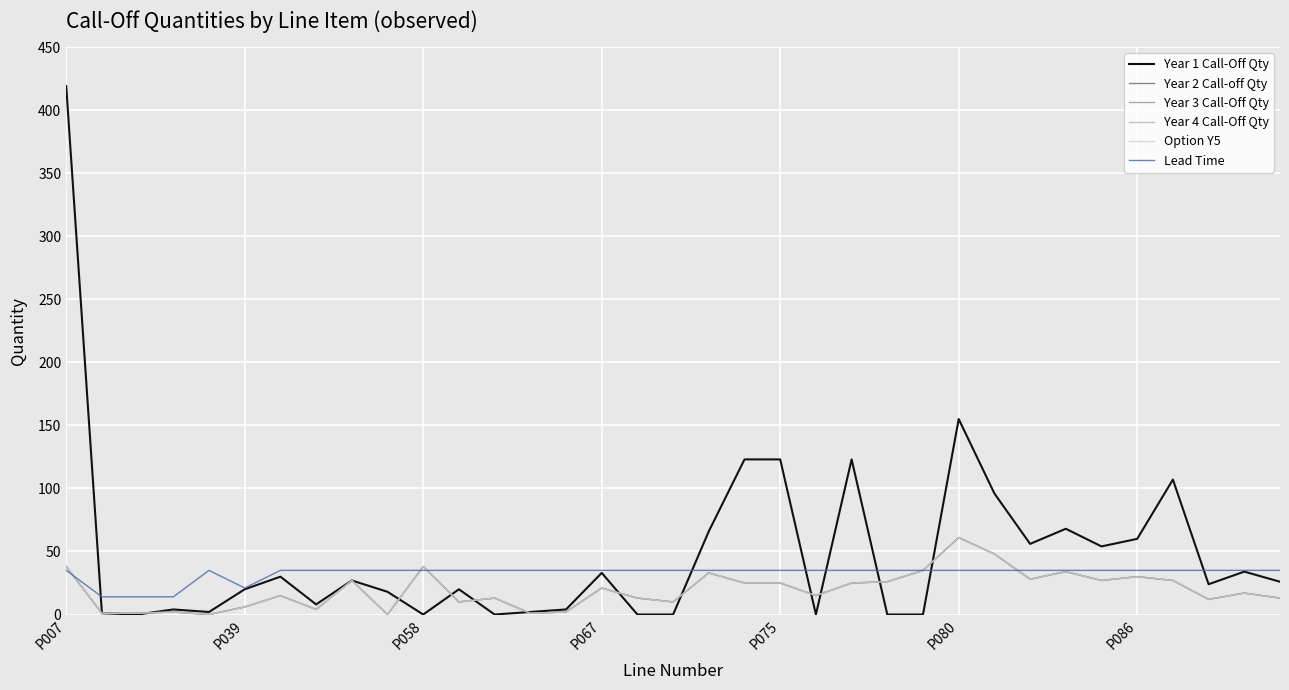

Where does the Year 3 Call-Off Qty series first go above 17?

P007